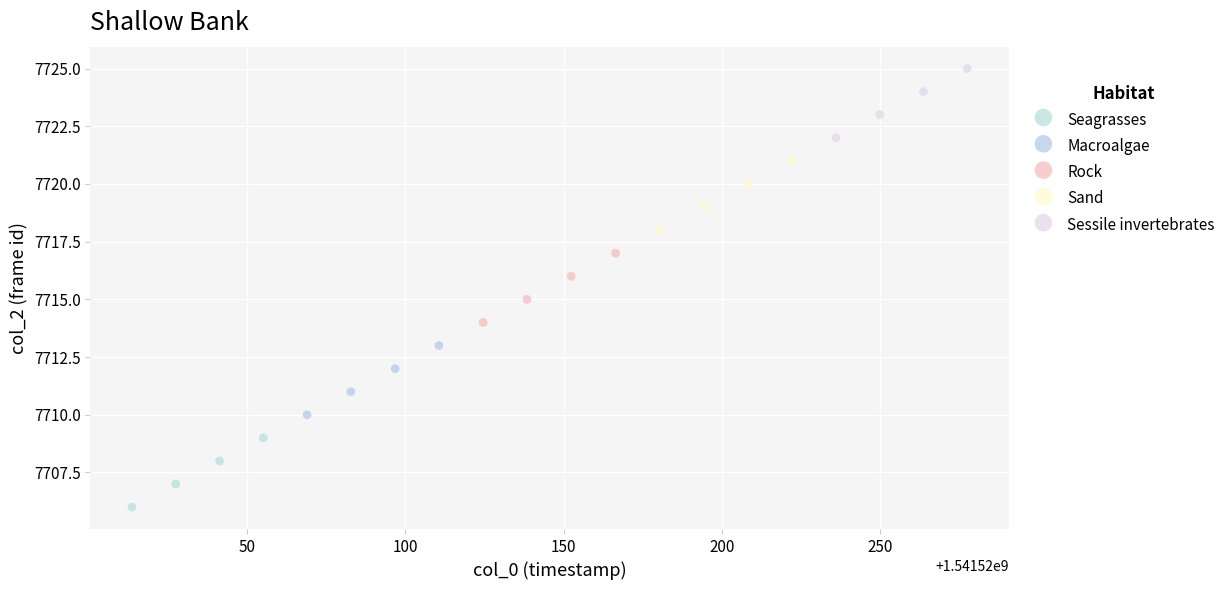

Which series reaches the minimum Y coordinate?

Seagrasses